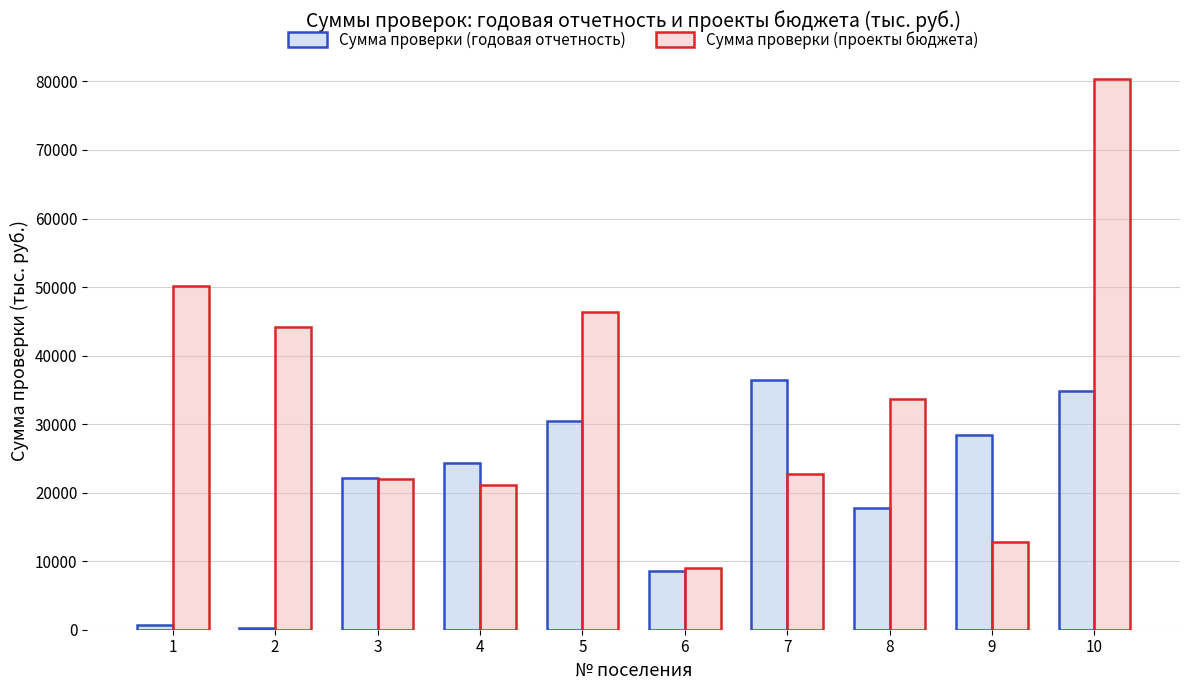

What is the difference between the Сумма проверки (годовая отчетность) values at 10 and 7?

1629.6